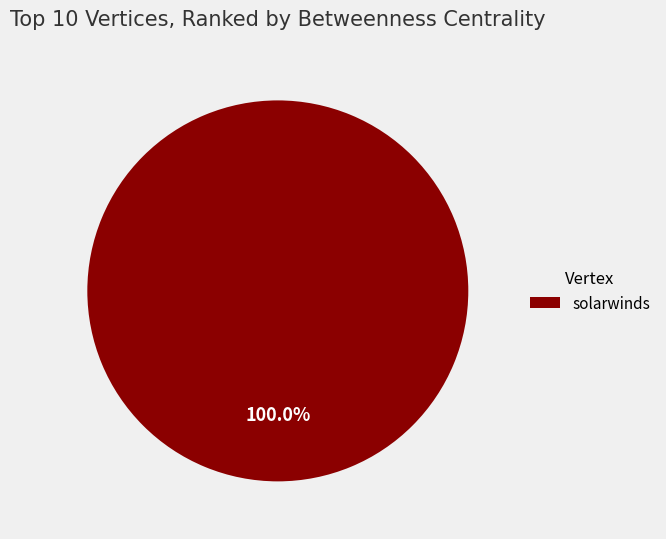

Rank the categories by value from lowest to highest.

solarwinds